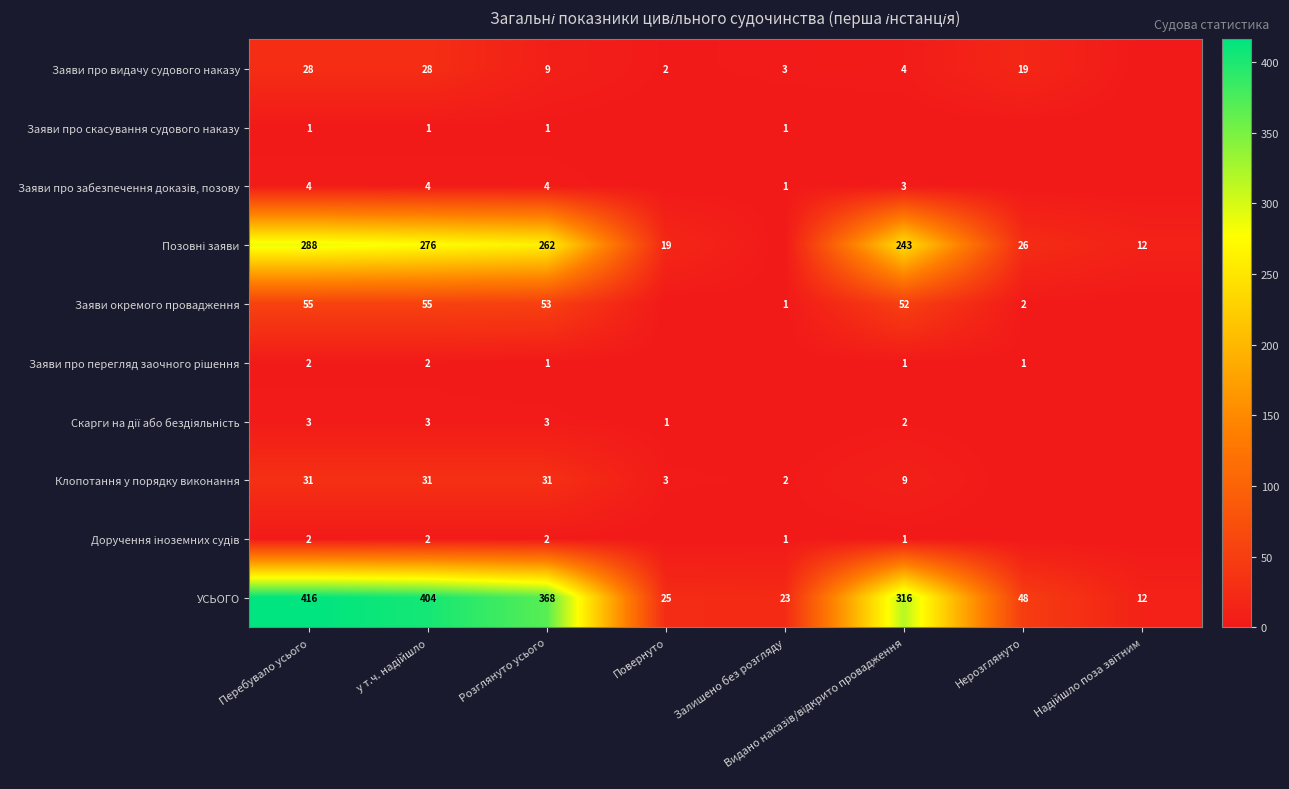

True or false: Заяви про скасування судового наказу has a value of 1 at Залишено без розгляду.

True